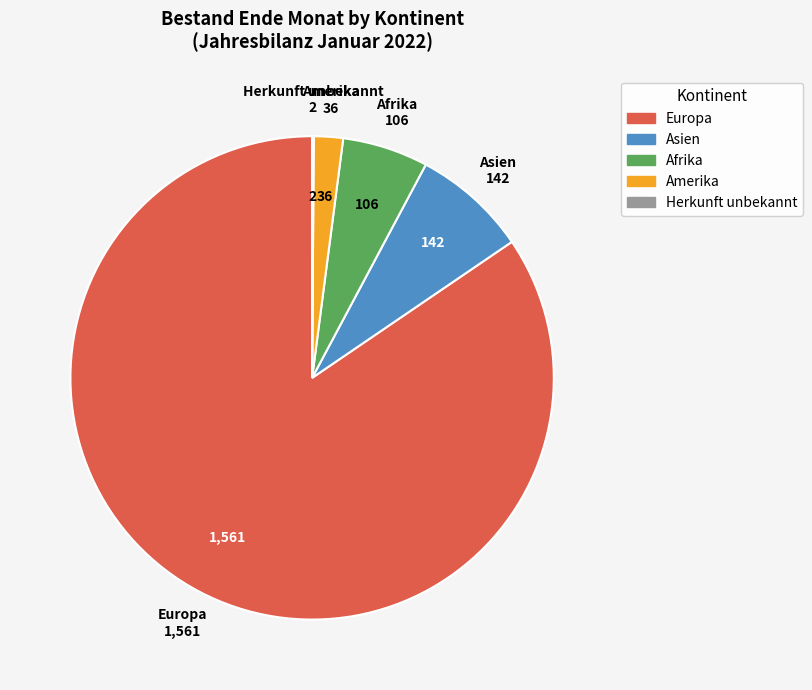

Is there any slice that represents more than half of the pie?

Yes